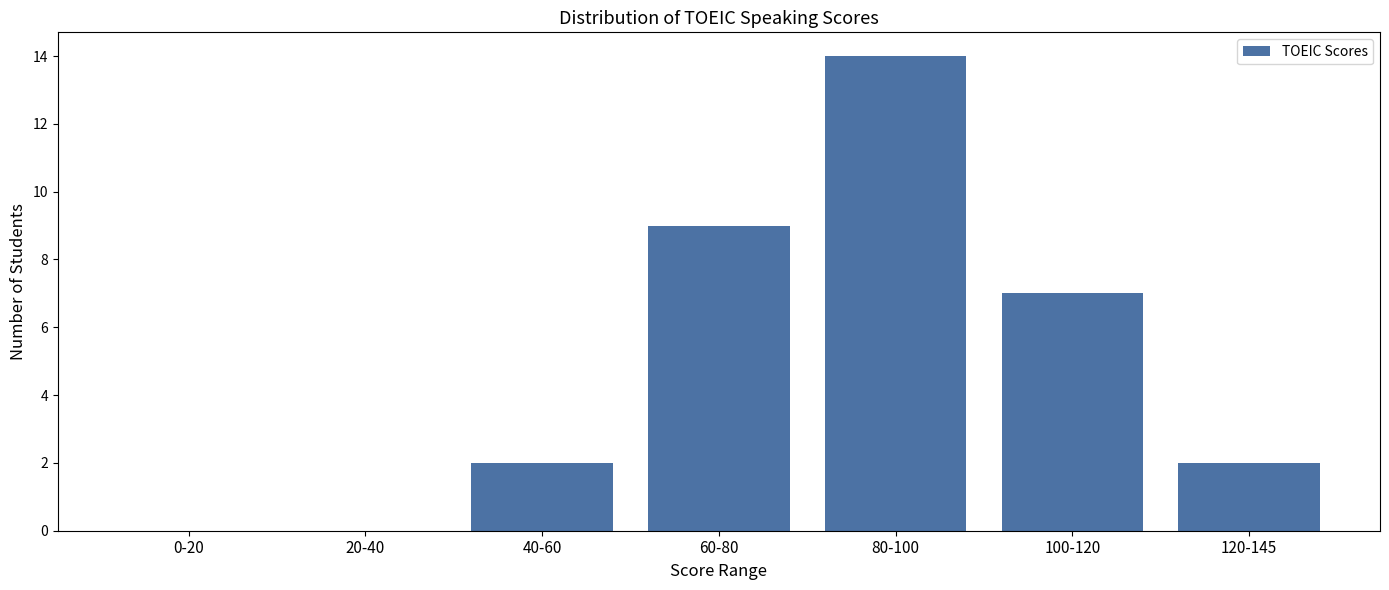

Reading left to right, what are all the values shown in this chart?

0-20=0	20-40=0	40-60=2	60-80=9	80-100=14	100-120=7	120-145=2